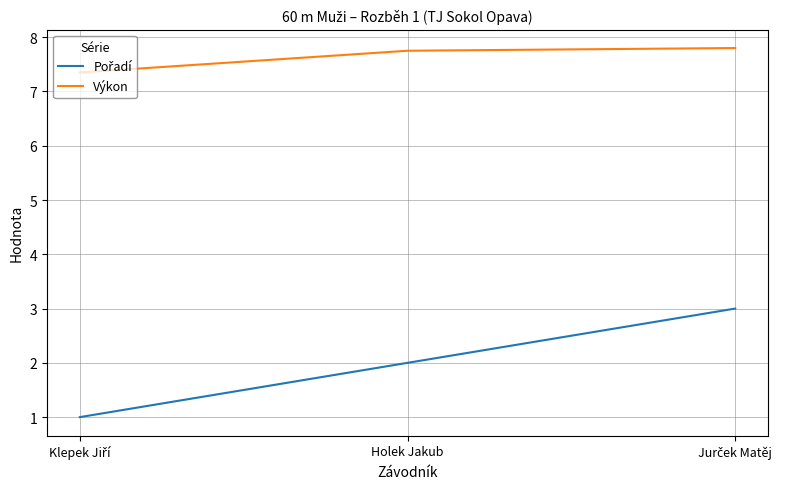

How many lines are shown in the chart?

2